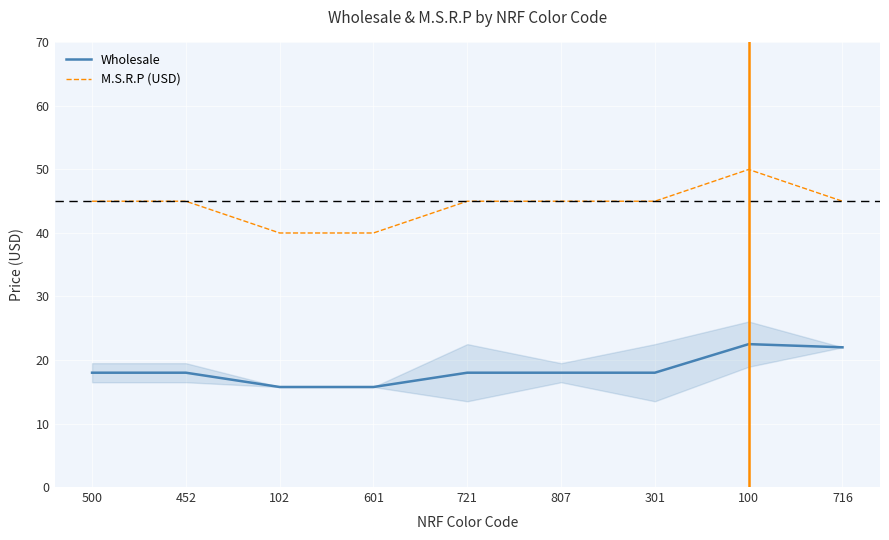

True or false: Wholesale and M.S.R.P (USD) cross at least once.

False